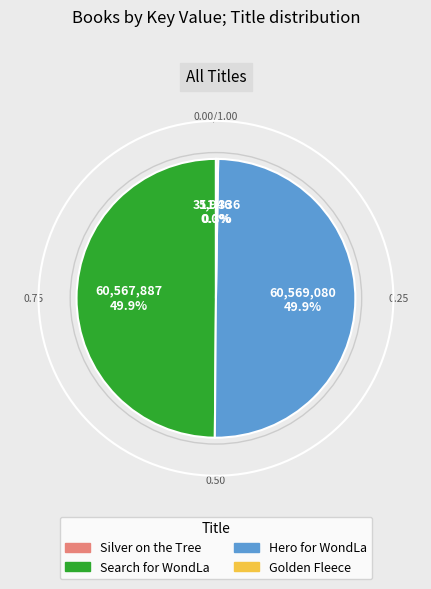

What percentage is NOT represented by Search for WondLa?

50.1%